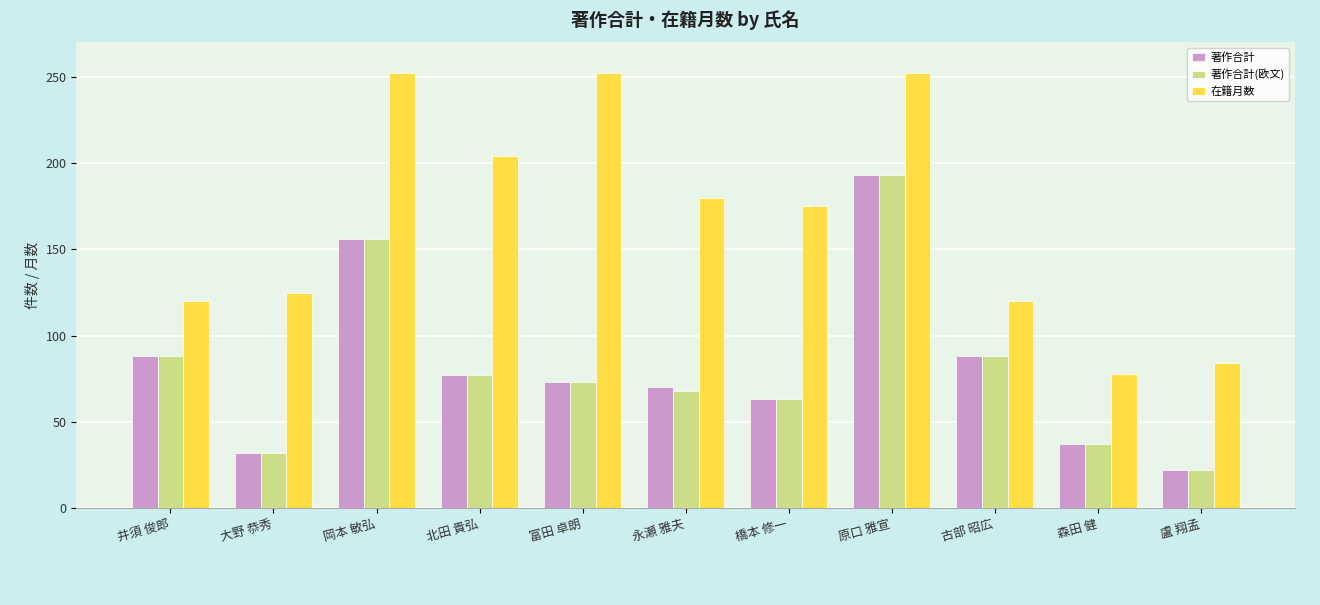

Reading right to left, list all the values displayed in this chart.

著作合計: 22	37	88	193	63	70	73	77	156	32	88
著作合計(欧文): 22	37	88	193	63	68	73	77	156	32	88
在籍月数: 84	78	120	252	175	180	252	204	252	125	120